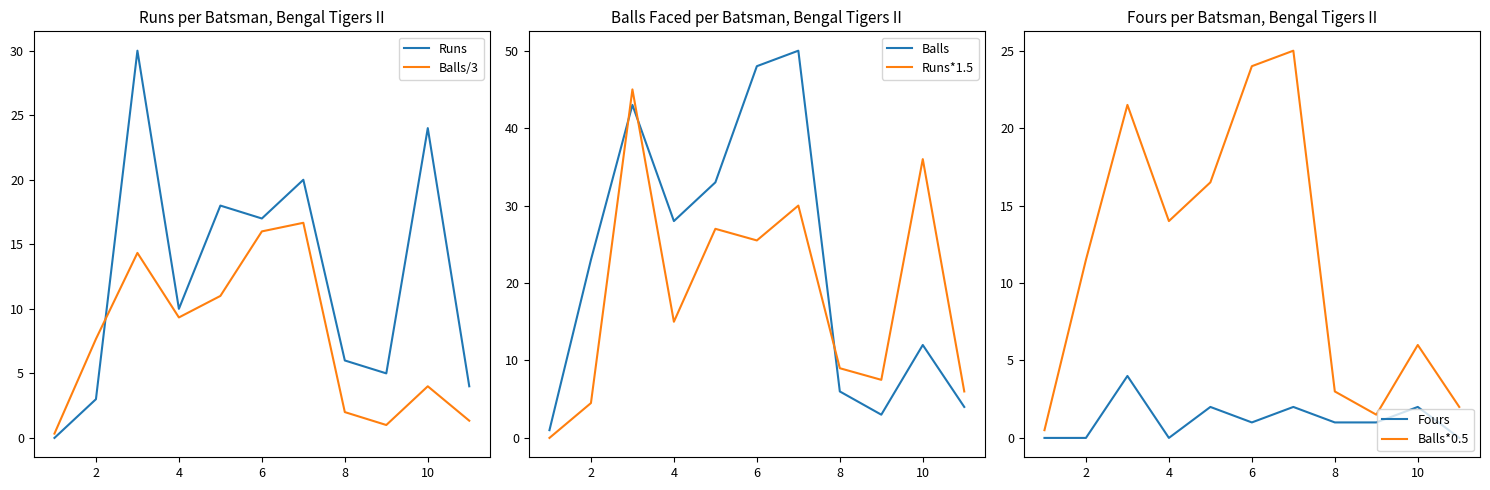

In Balls, how many points are lower than both neighbors (excluding endpoints)?

2